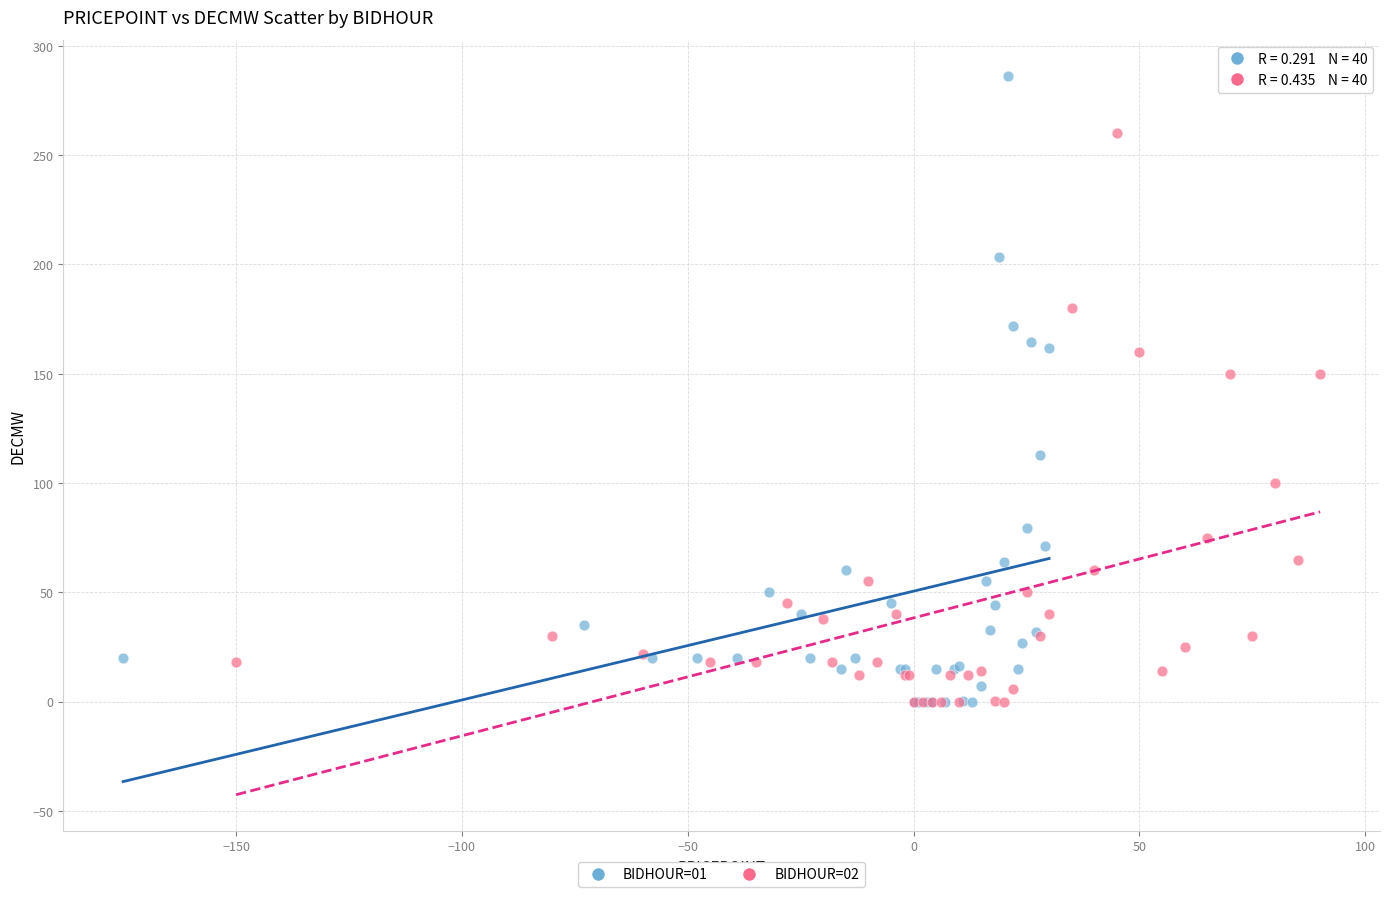

Which series reaches the maximum Y coordinate?

BIDHOUR=01